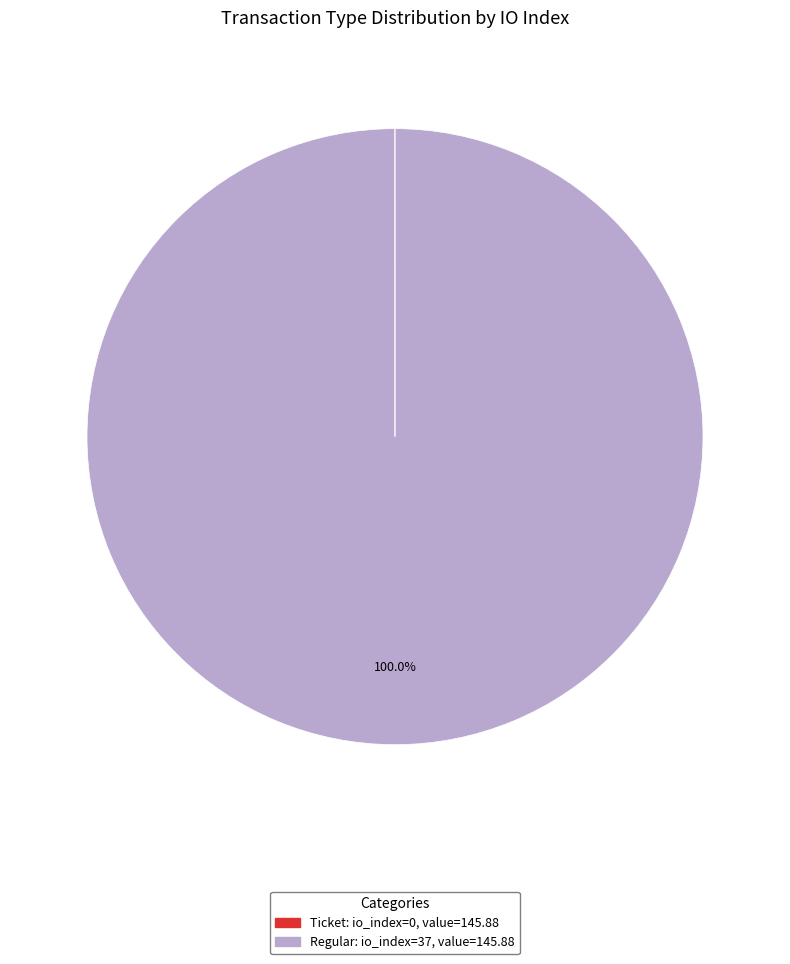

Does any single category account for the majority?

Yes